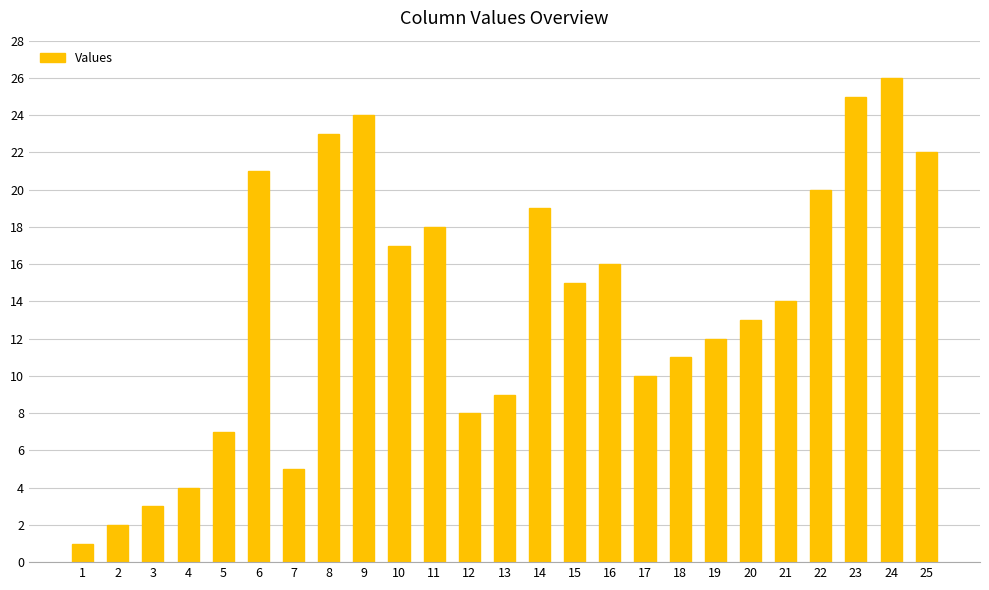

How many values are below 14?

12